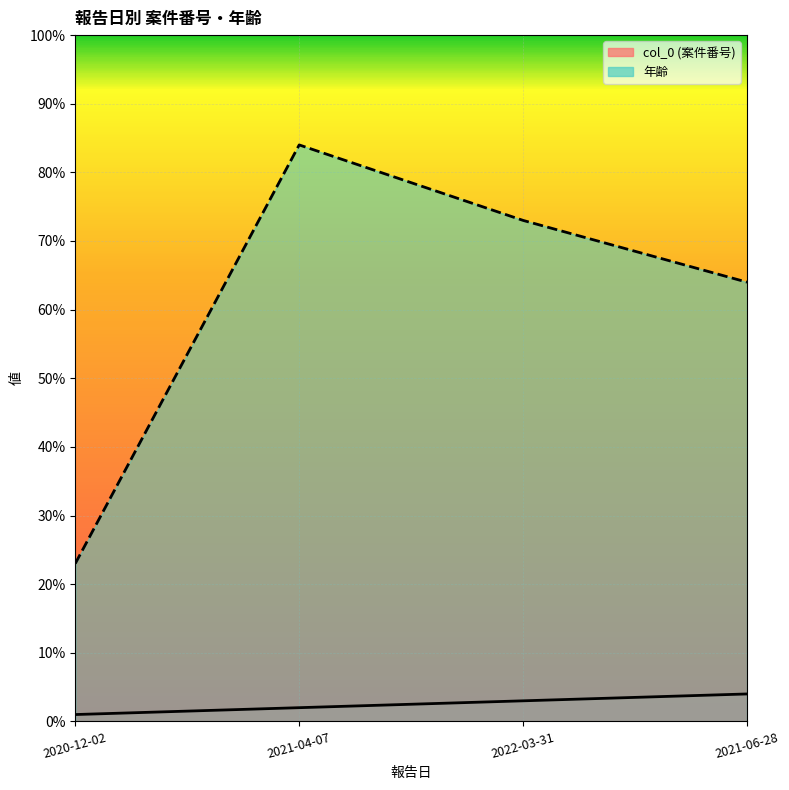

What is the sum of all col_0 values?

10